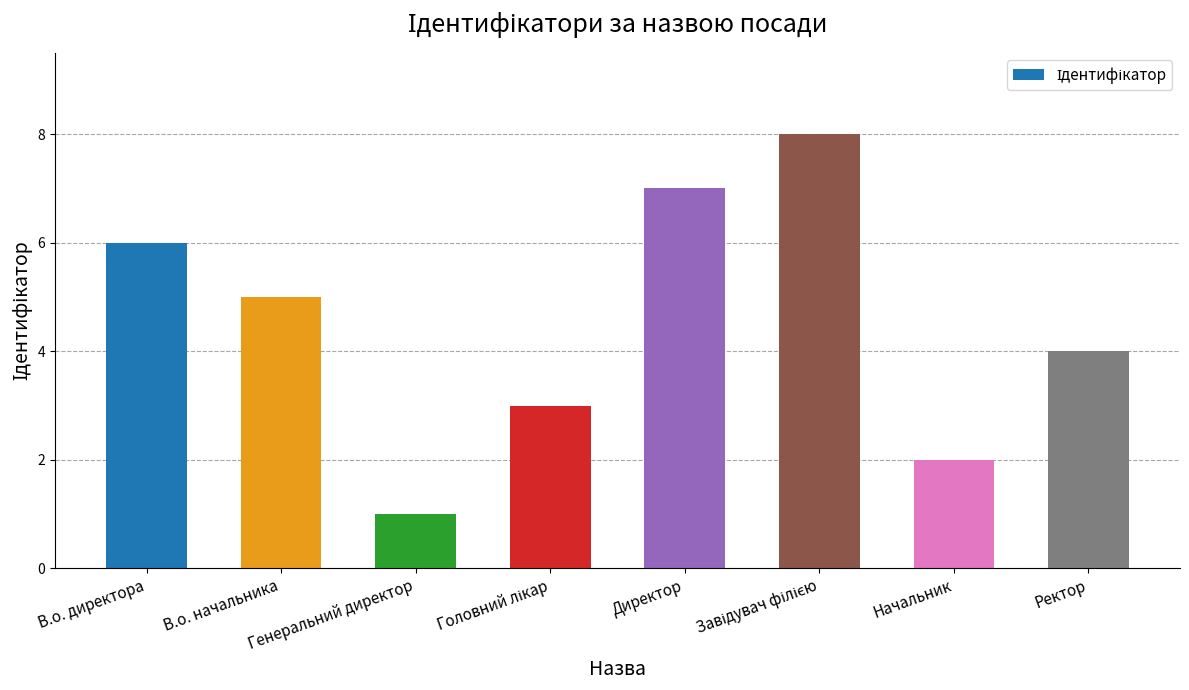

Does the chart contain stacked bars?

No